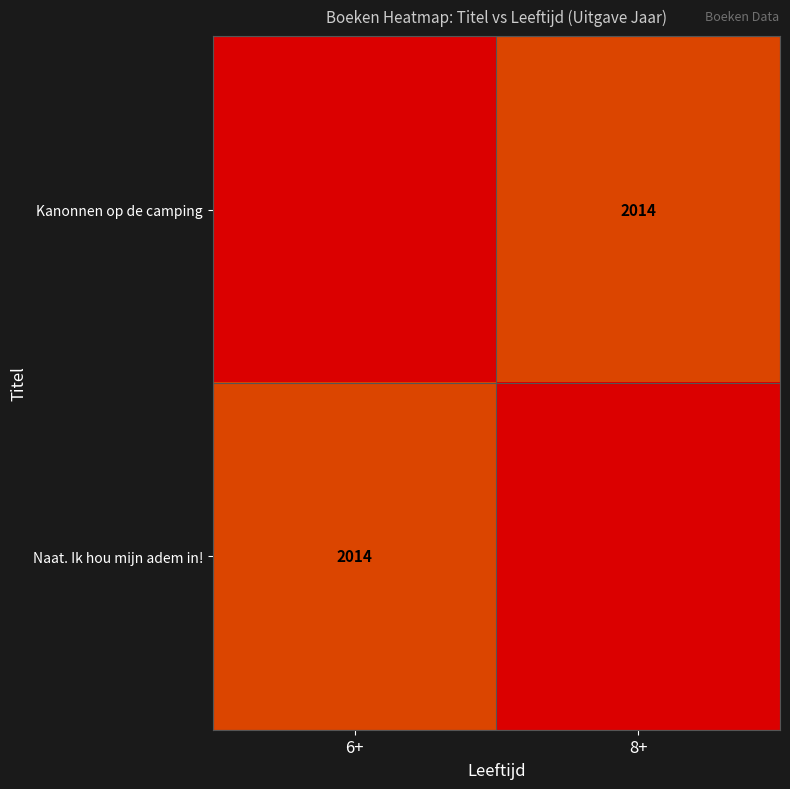

At which category is the sum across all series the highest?

6+